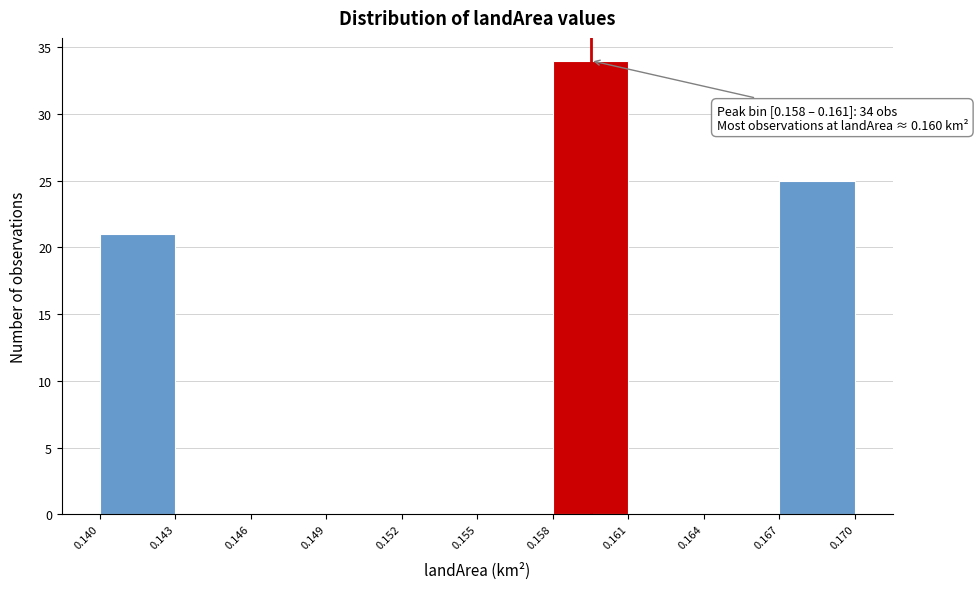

Over which range of the x-axis is the bar tallest?

0.158 to 0.161